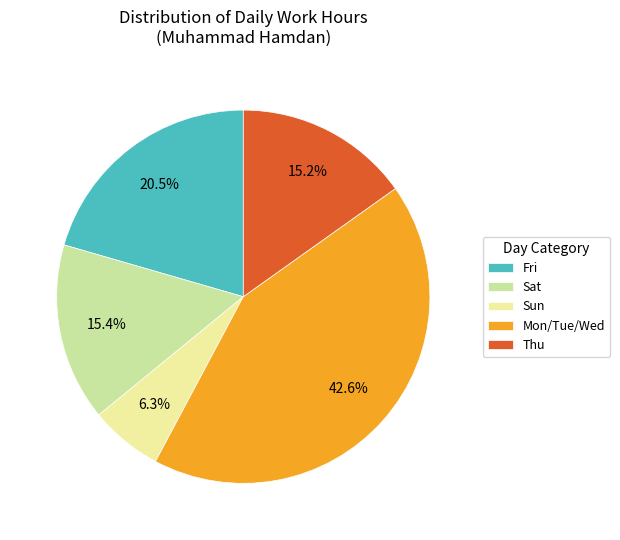

Is there any slice that represents more than half of the pie?

No